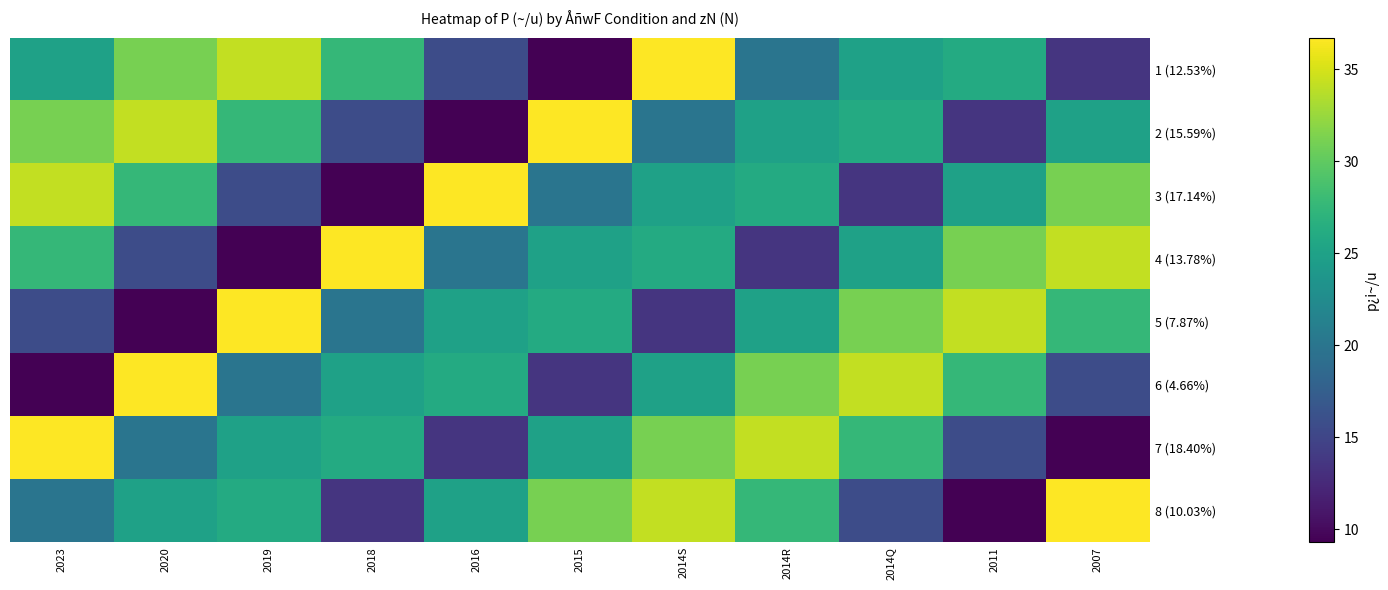

How many categories are shown in the chart?

11